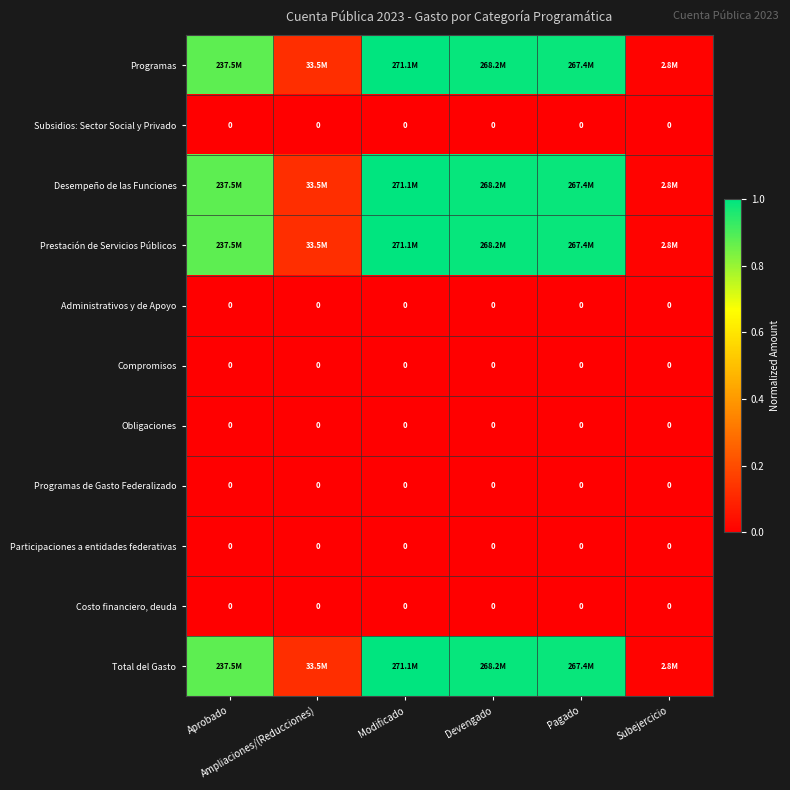

List the series in order of their peak value, highest first.

Programas, Desempeño de las Funciones, Prestación de Servicios Públicos, Total del Gasto, Subsidios: Sector Social y Privado, Administrativos y de Apoyo, Compromisos, Obligaciones, Programas de Gasto Federalizado, Participaciones a entidades federativas, Costo financiero, deuda